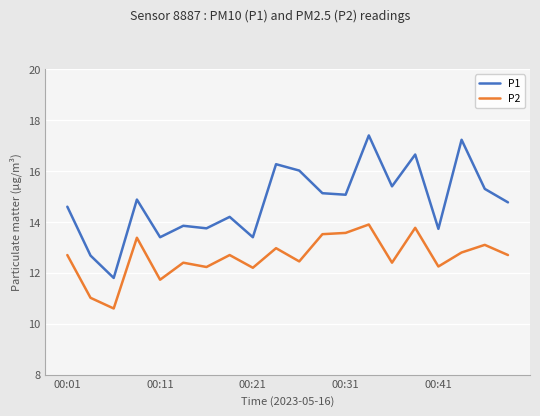

Count the number of data series in this chart.

2